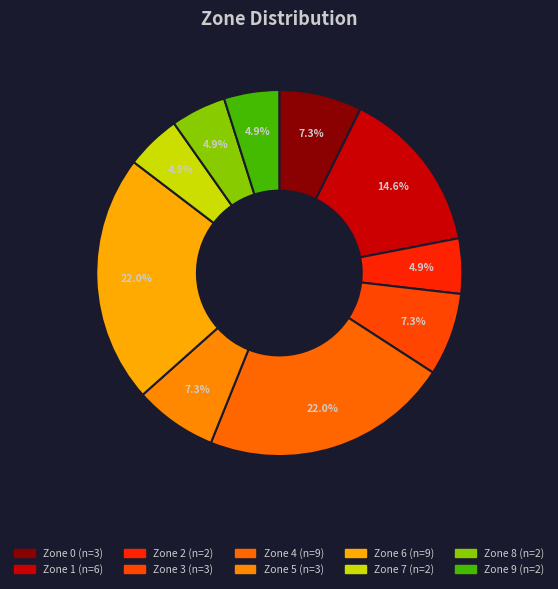

Count the number of slices in the pie.

10